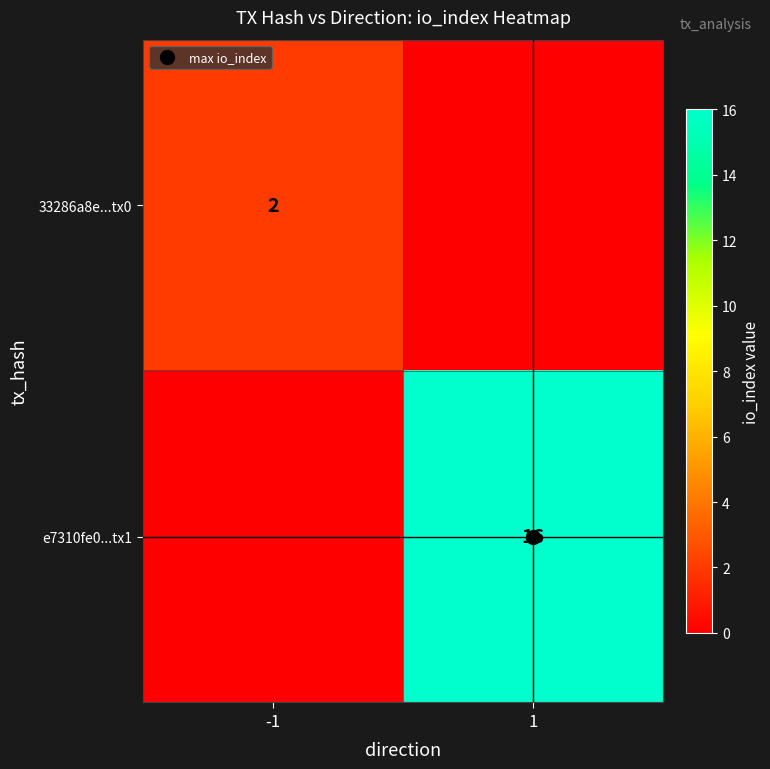

Is it true that e7310fe0...tx1 equals 26 at 1?

False